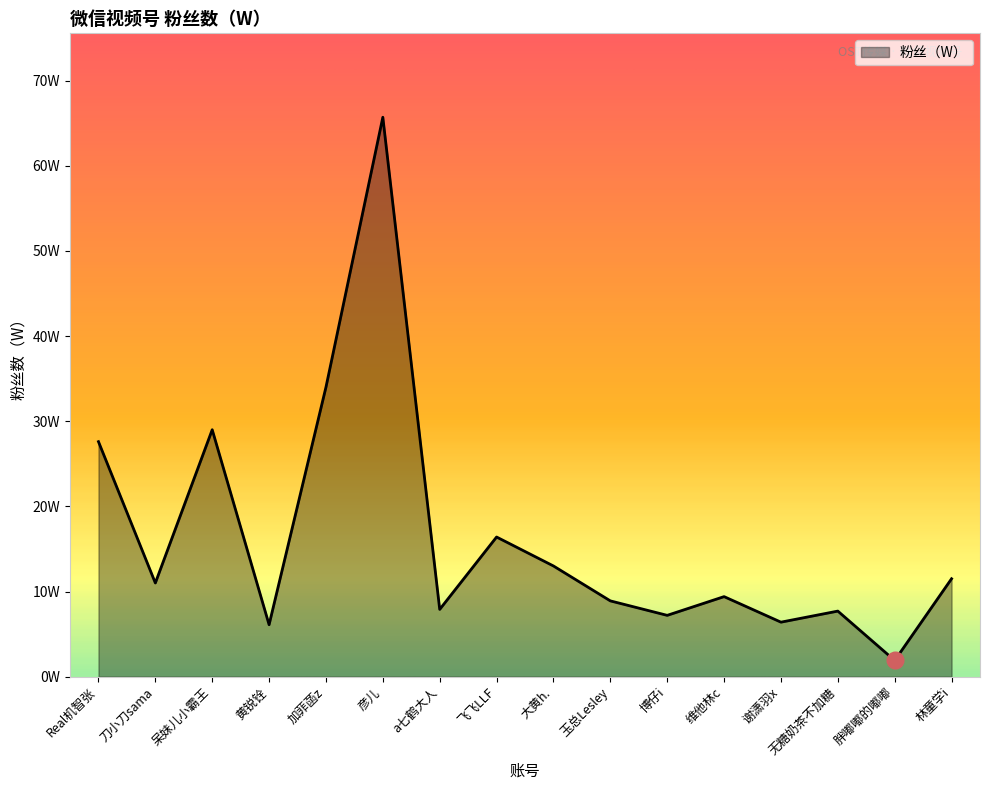

Is it true that the value at 大黄h. is 13.0?

True